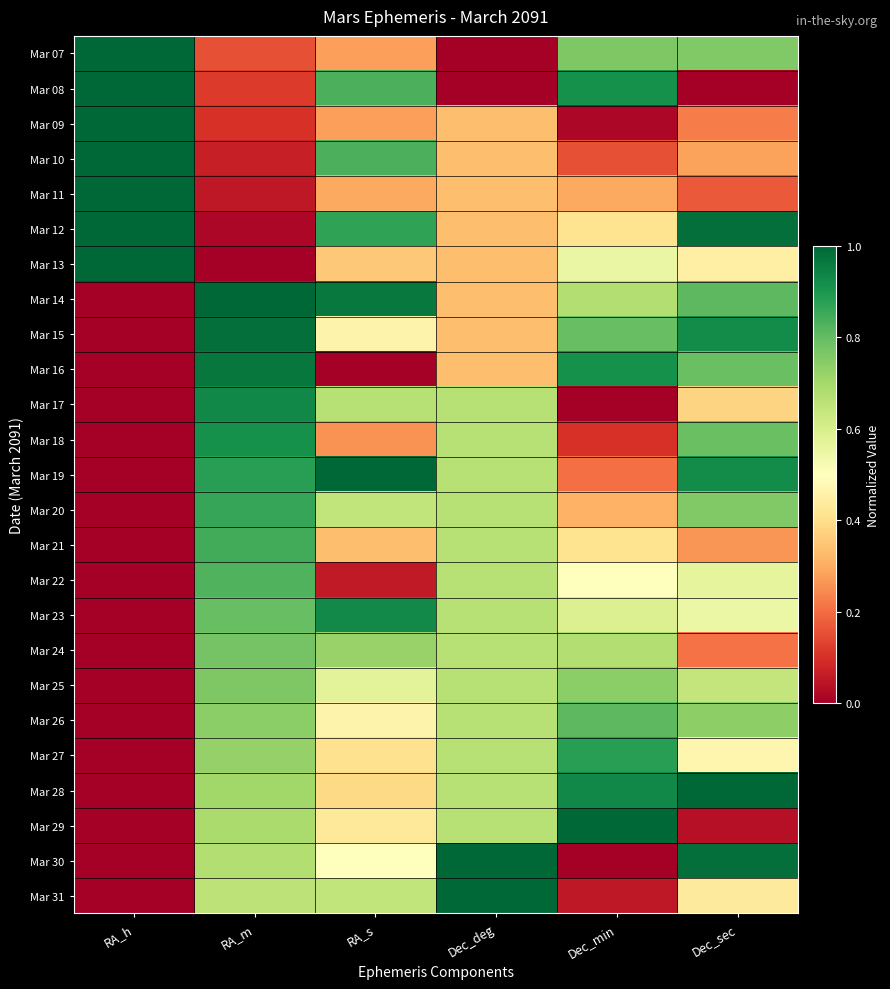

What is the greatest value displayed?

1.0